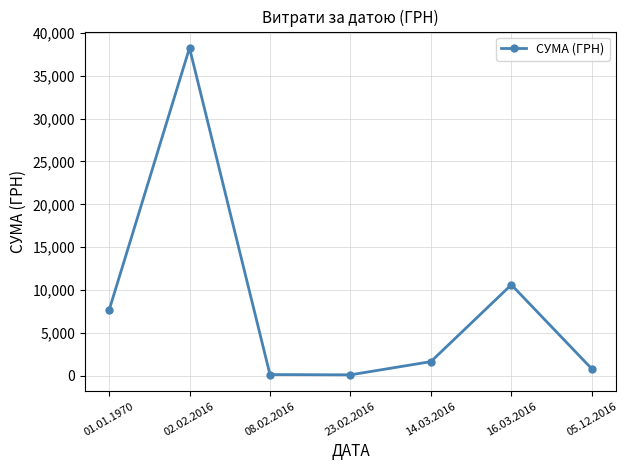

What is the sum of the values at 05.12.2016 and 16.03.2016?

11413.3